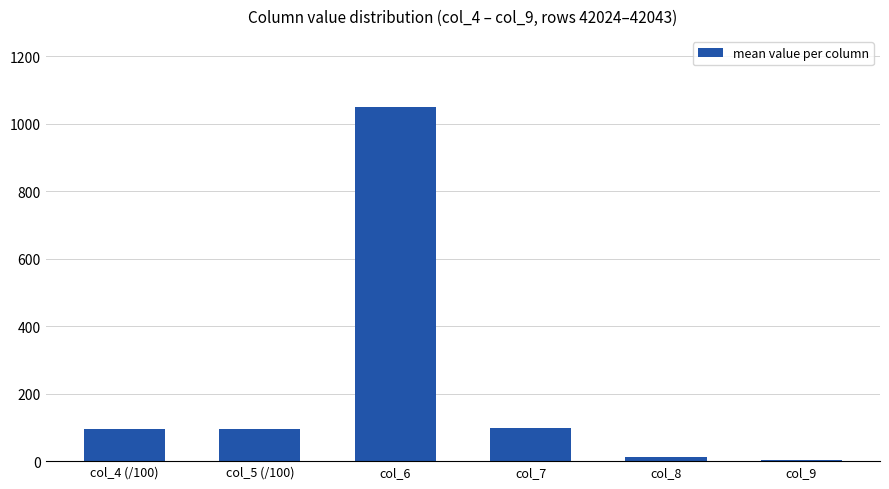

At which category does the chart reach its peak across all series?

col_6